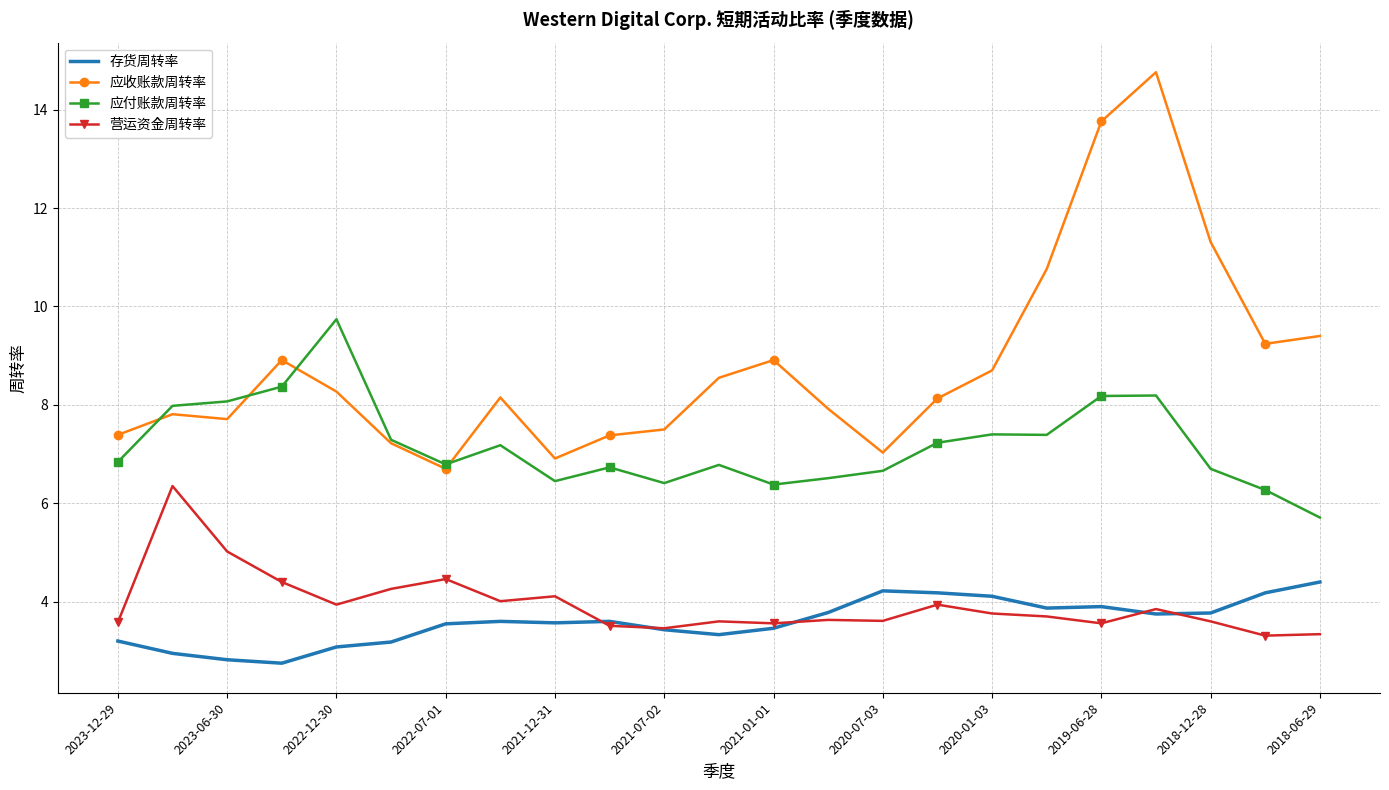

What is the highest value of the 存货周转率 series?

4.4